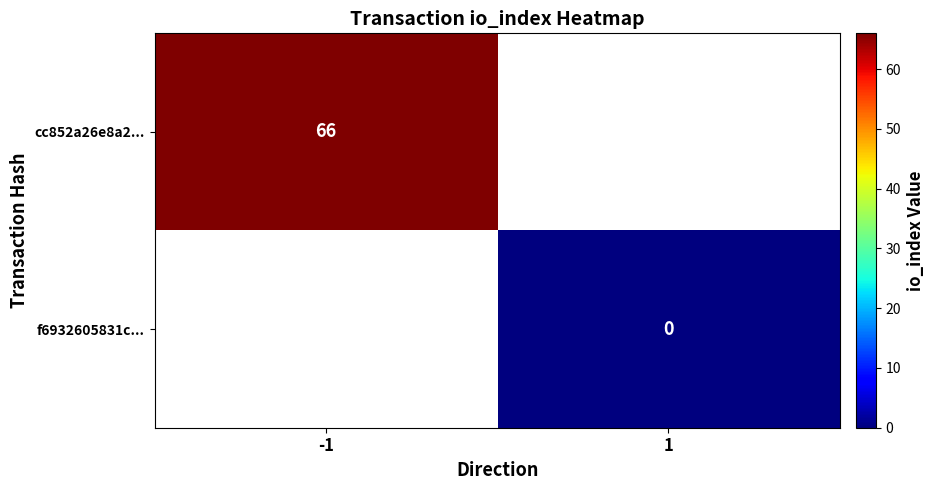

The value of cc852a26e8a2... at -1 is 66. True or false?

True